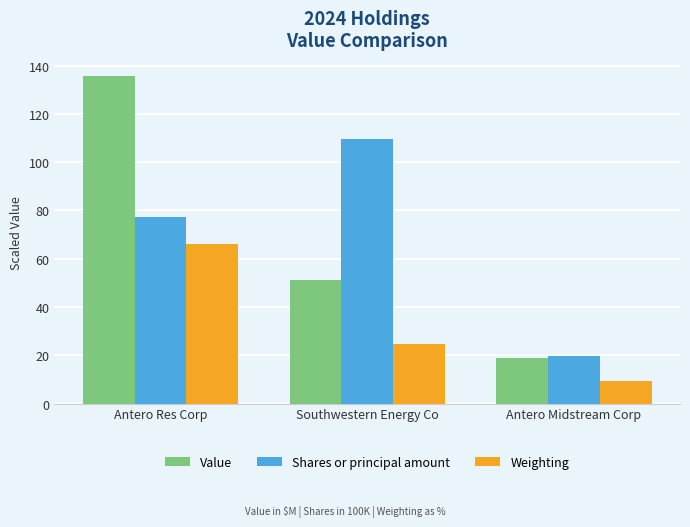

Which series changed the most between Southwestern Energy Co and Antero Midstream Corp?

Shares or principal amount